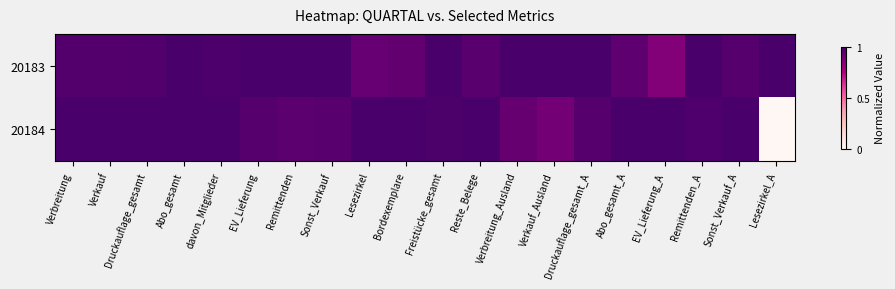

Reading left to right, extract all data points from this chart.

20183: Verbreitung=1.0	Verkauf=1.0	Druckauflage_gesamt=1.0	Abo_gesamt=1.0	davon_Mitglieder=1.0	EV_Lieferung=1.0	Remittenden=1.0	Sonst_Verkauf=1.0	Lesezirkel=0.9	Bordexemplare=0.9	Freistücke_gesamt=1.0	Reste_Belege=1.0	Verbreitung_Ausland=1.0	Verkauf_Ausland=1.0	Druckauflage_gesamt_A=1.0	Abo_gesamt_A=0.9	EV_Lieferung_A=0.8	Remittenden_A=1.0	Sonst_Verkauf_A=1.0	Lesezirkel_A=1.0
20184: Verbreitung=1.0	Verkauf=1.0	Druckauflage_gesamt=1.0	Abo_gesamt=1.0	davon_Mitglieder=1.0	EV_Lieferung=1.0	Remittenden=0.9	Sonst_Verkauf=1.0	Lesezirkel=1.0	Bordexemplare=1.0	Freistücke_gesamt=1.0	Reste_Belege=1.0	Verbreitung_Ausland=0.9	Verkauf_Ausland=0.9	Druckauflage_gesamt_A=1.0	Abo_gesamt_A=1.0	EV_Lieferung_A=1.0	Remittenden_A=1.0	Sonst_Verkauf_A=1.0	Lesezirkel_A=0.0